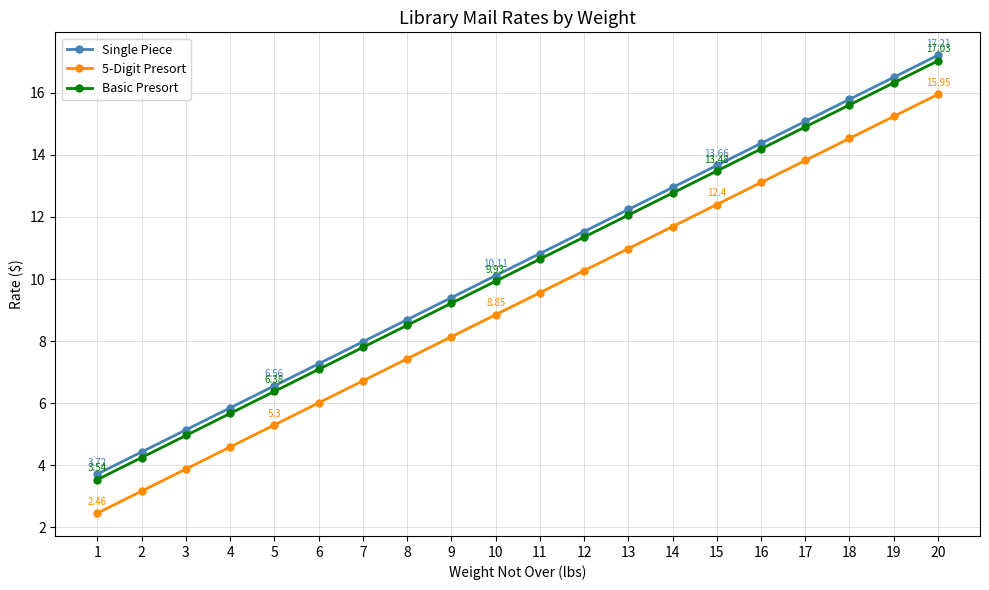

True or false: Single Piece and Basic Presort intersect in this chart.

False